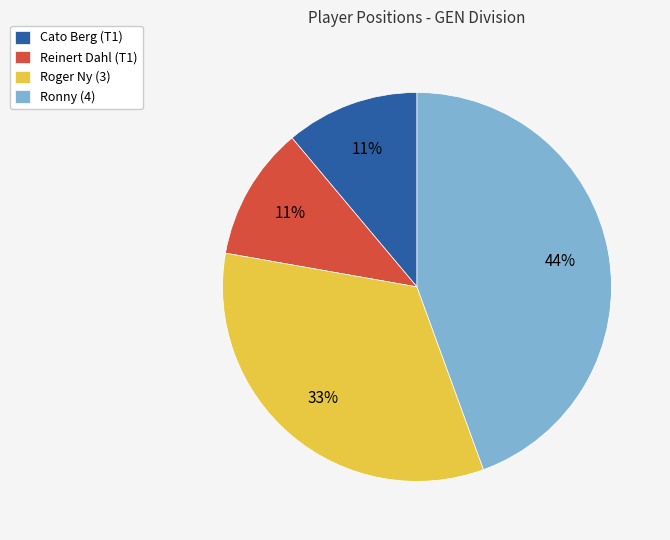

To the nearest percent, what is the average slice percentage?

25%